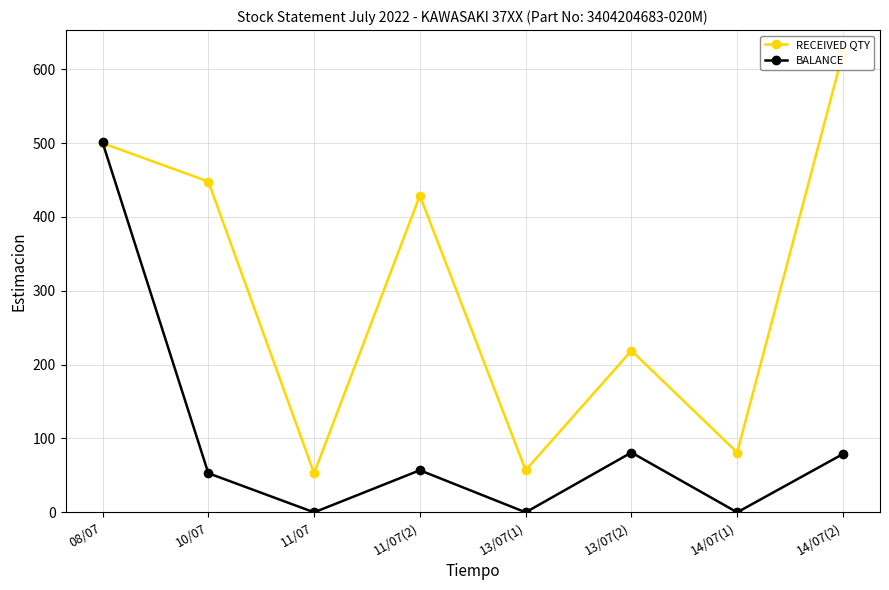

Rank the series by their maximum value, from lowest to highest.

BALANCE, RECEIVED QTY